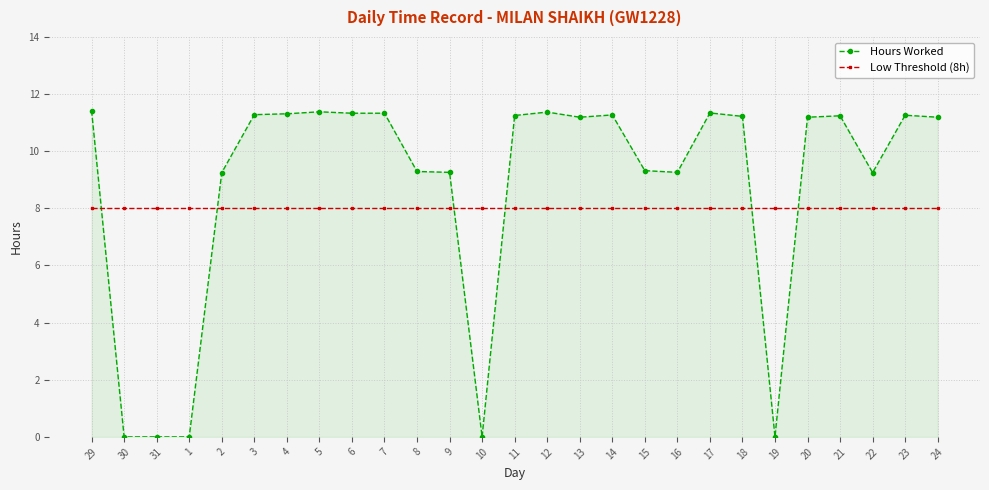

What position from the left is 14?

17